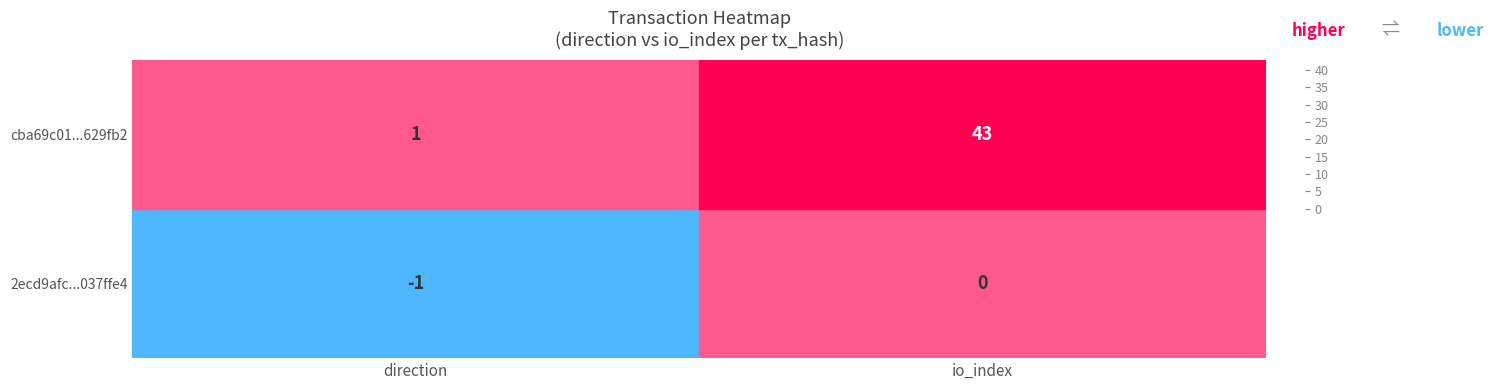

What is the sum of all cba69c01...629fb2 values?

44